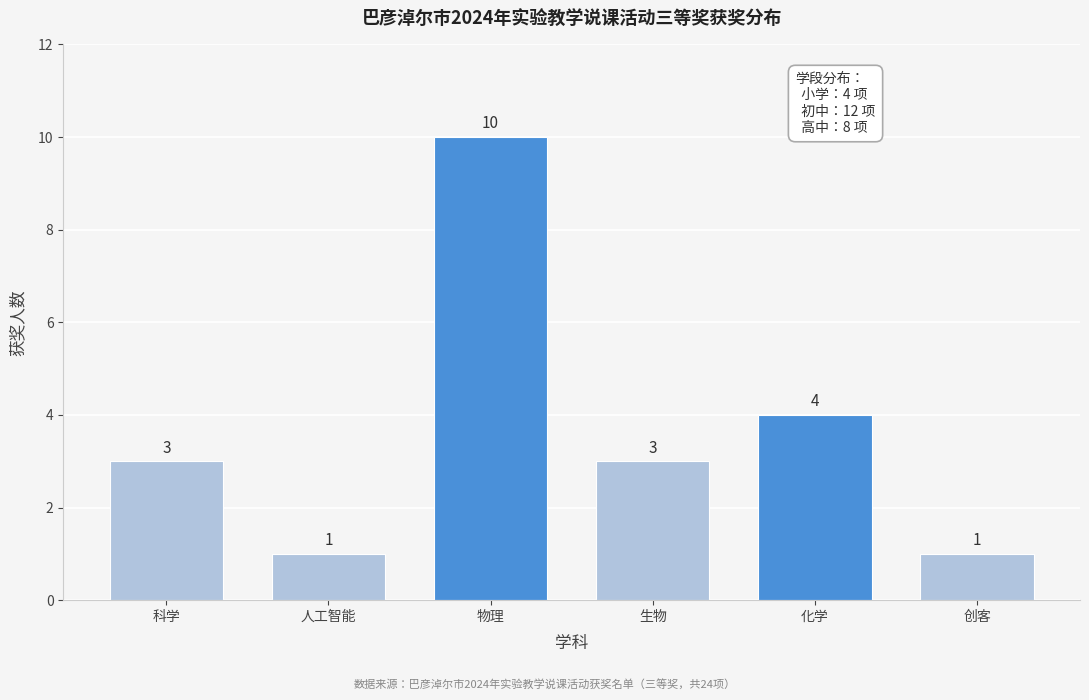

Reading left to right, list all the values displayed in this chart.

科学=3	人工智能=1	物理=10	生物=3	化学=4	创客=1